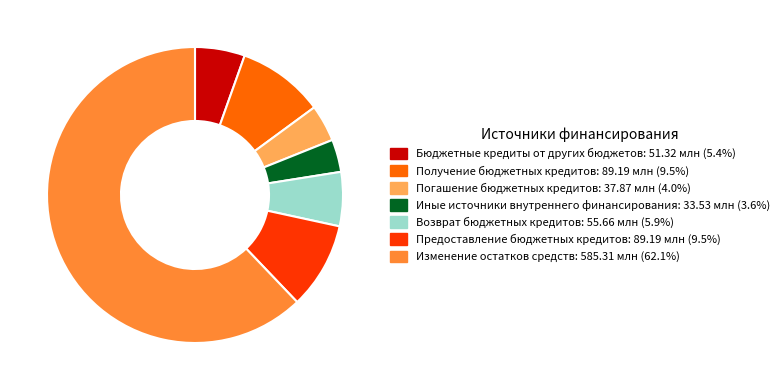

How many segments does this pie chart have?

7